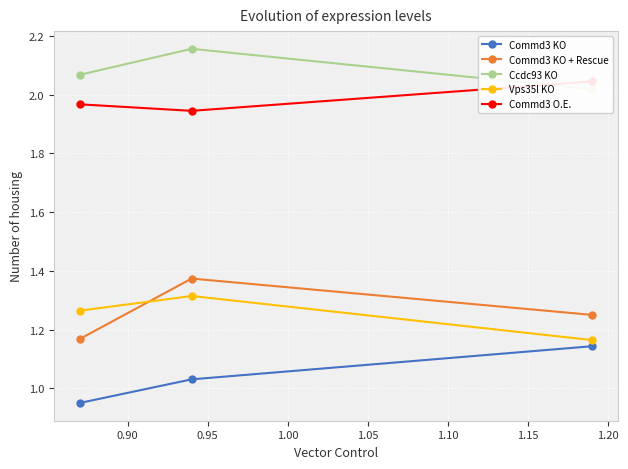

How many values in the Commd3 KO series exceed 1?

2